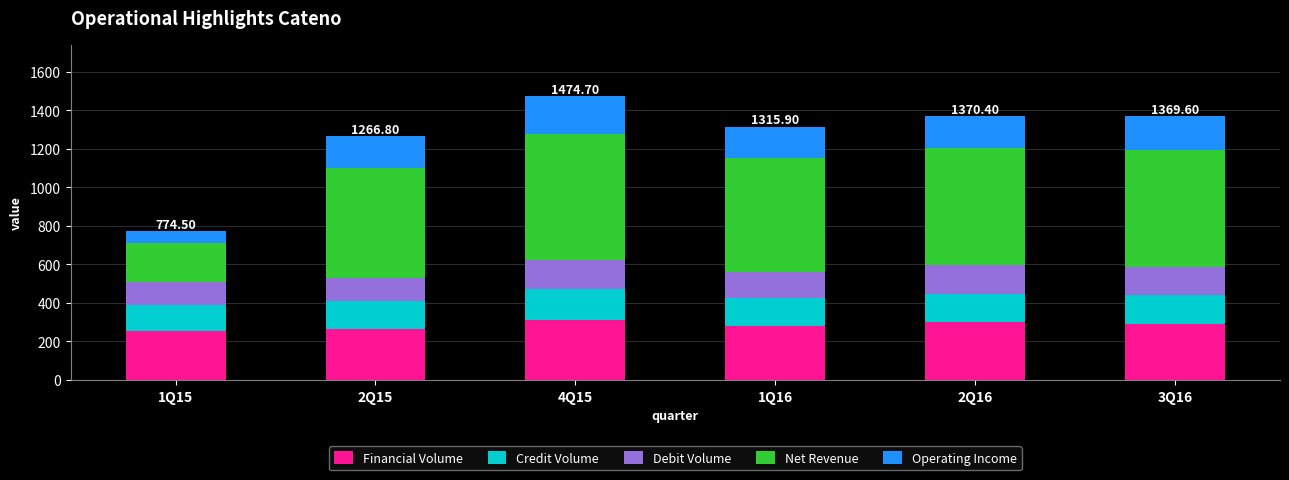

What is the total value across all series at 1Q15?

774.5